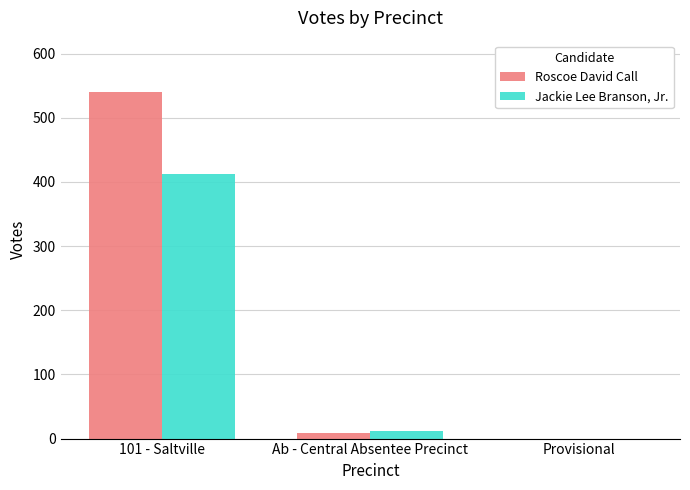

Which series has the largest total across all categories?

Roscoe David Call